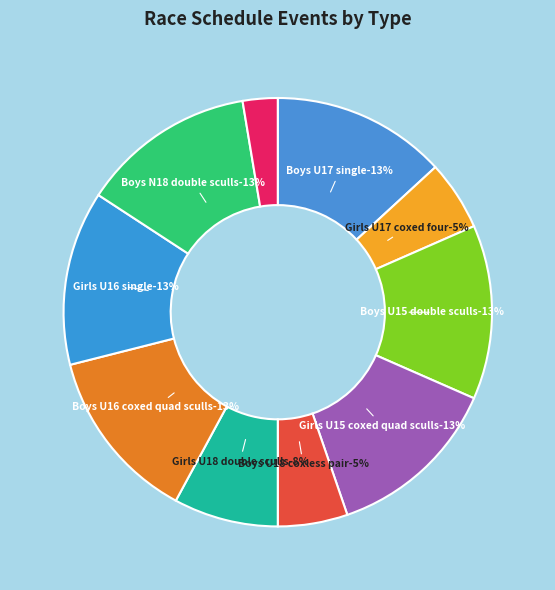

Rank the categories by value from lowest to highest.

Girls N18 coxed eight, Girls U17 coxed four, Boys U18 coxless pair, Girls U18 double sculls, Boys U17 single, Boys U15 double sculls, Girls U15 coxed quad sculls, Boys U16 coxed quad sculls, Girls U16 single, Boys N18 double sculls